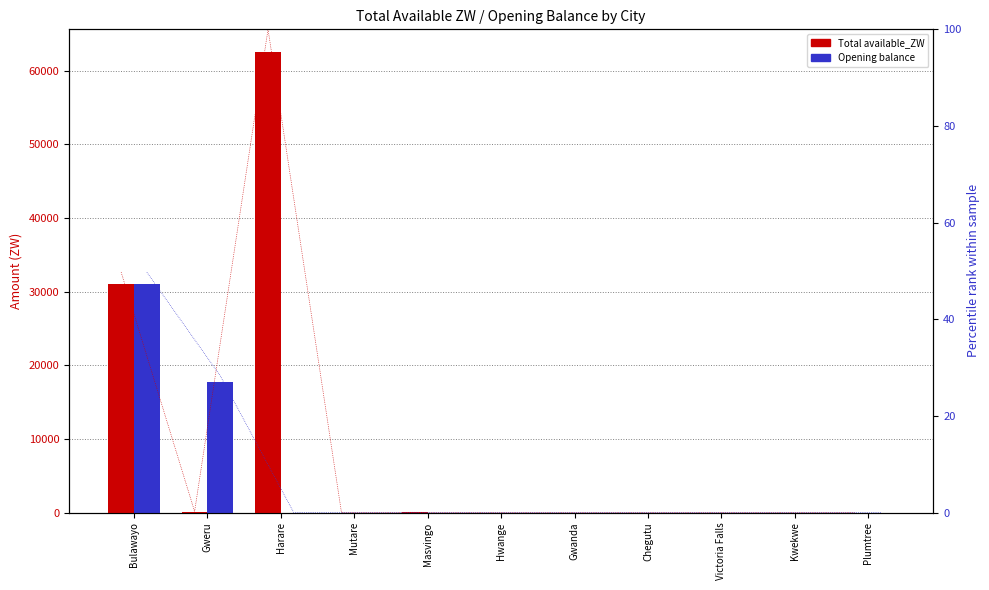

Rank the series at Gwanda from lowest to highest value.

Total available_ZW, Opening balance